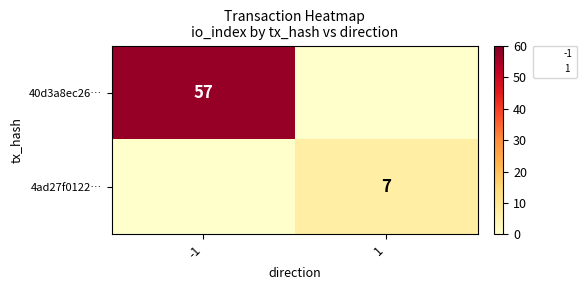

Between -1 and 1, which series saw the biggest shift?

40d3a8ec26…